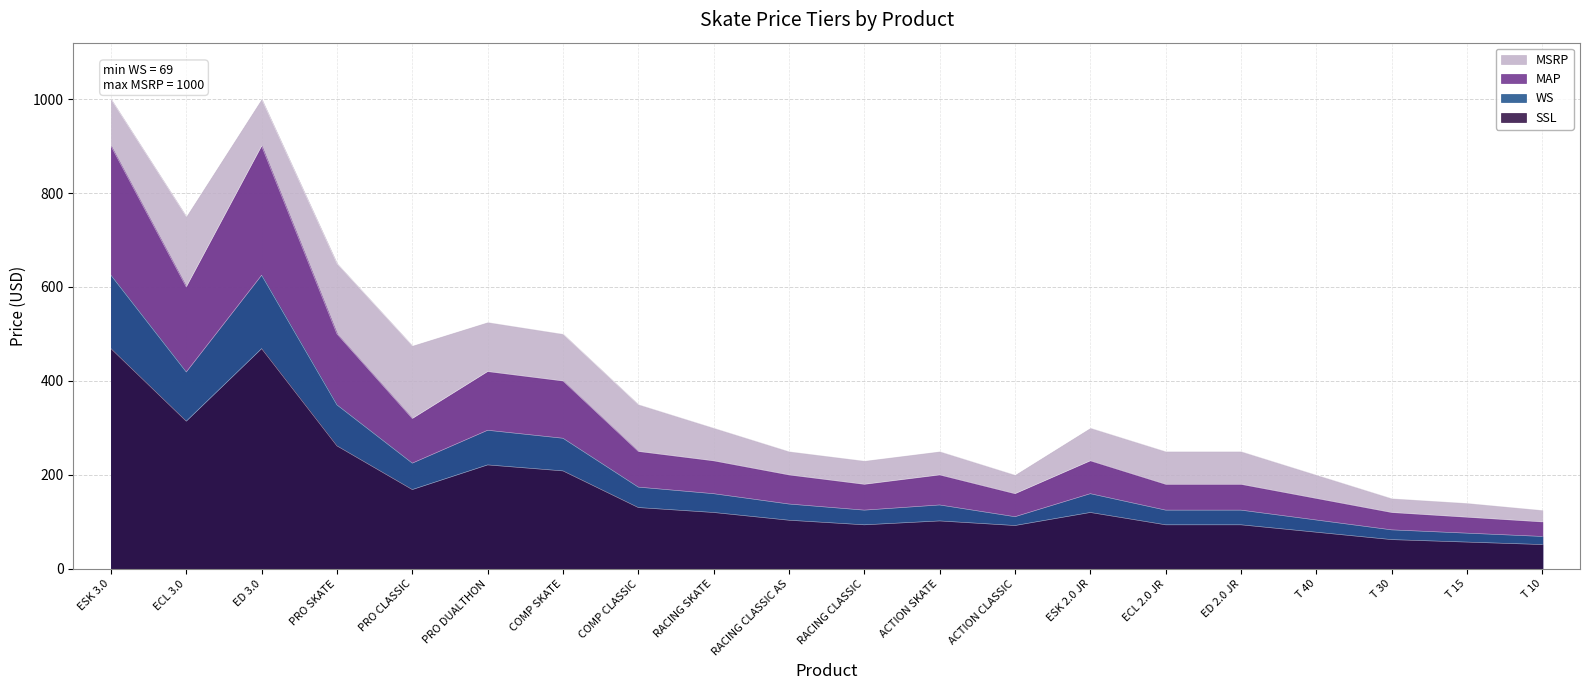

Where is MSRP nearest to the value 562?

PRO DUALTHON